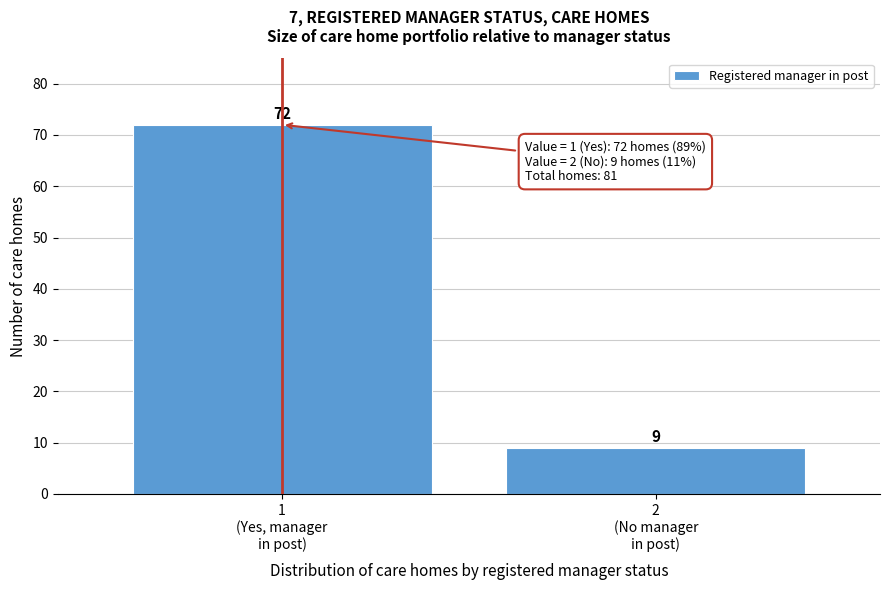

Reading left to right, list all the values displayed in this chart.

72	9